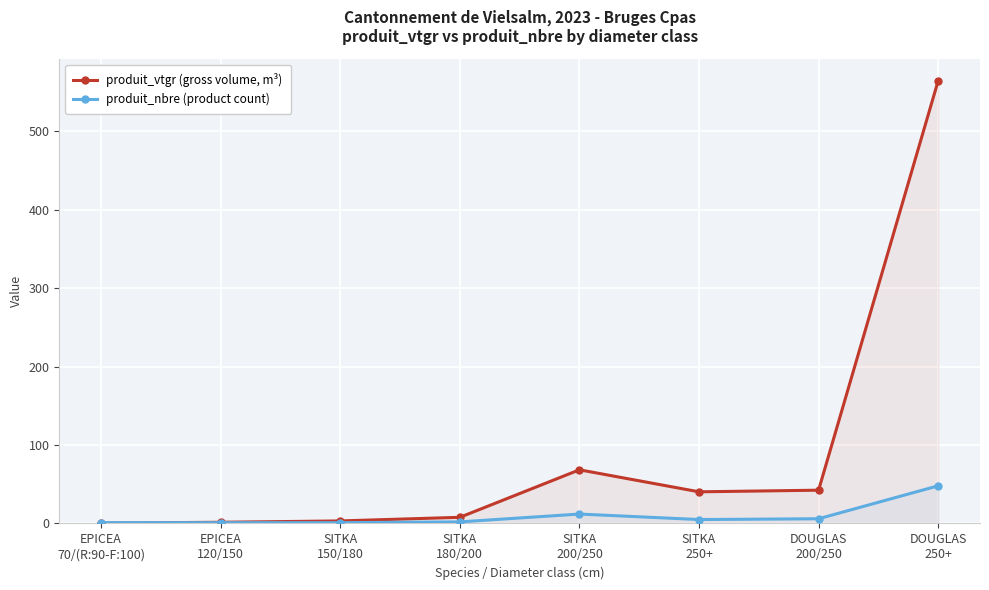

The value of produit_nbre (product count) at DOUGLAS
250+ is 48.0. True or false?

True